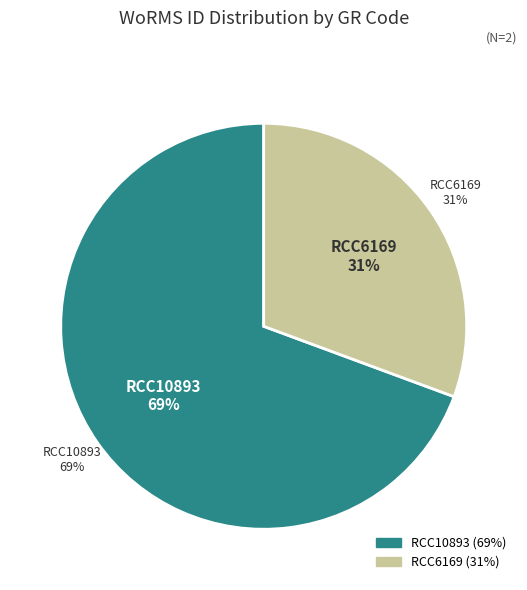

To the nearest percent, what portion does RCC10893 represent?

69%